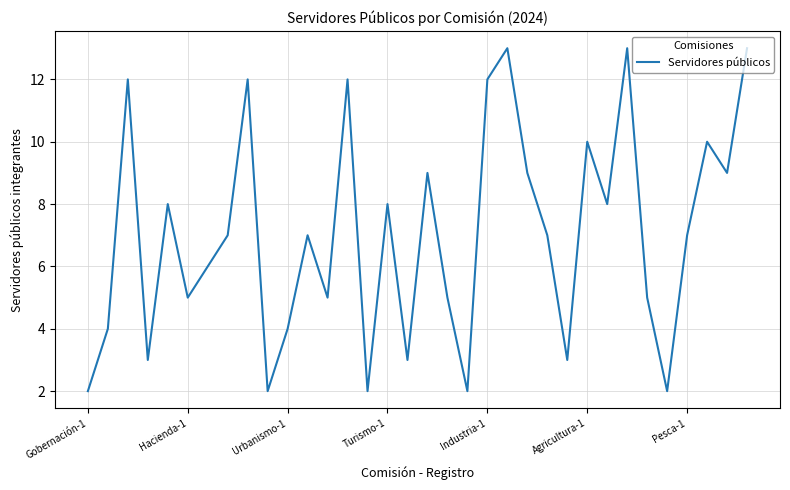

What is the greatest value displayed?

13